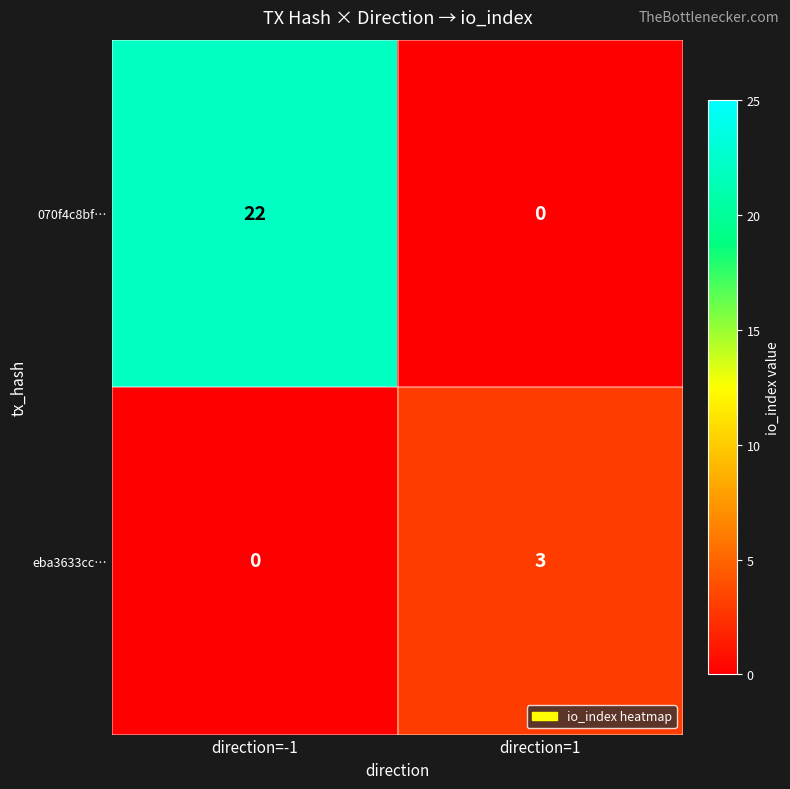

Is it true that eba3633cc… equals -2 at direction=-1?

False